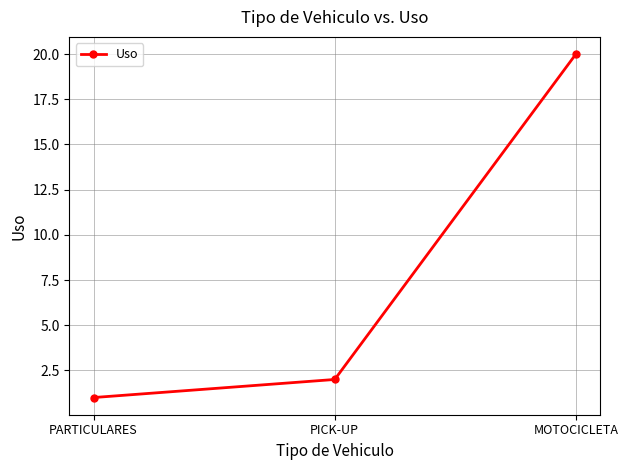

Reading right to left, extract all data points from this chart.

20	2	1